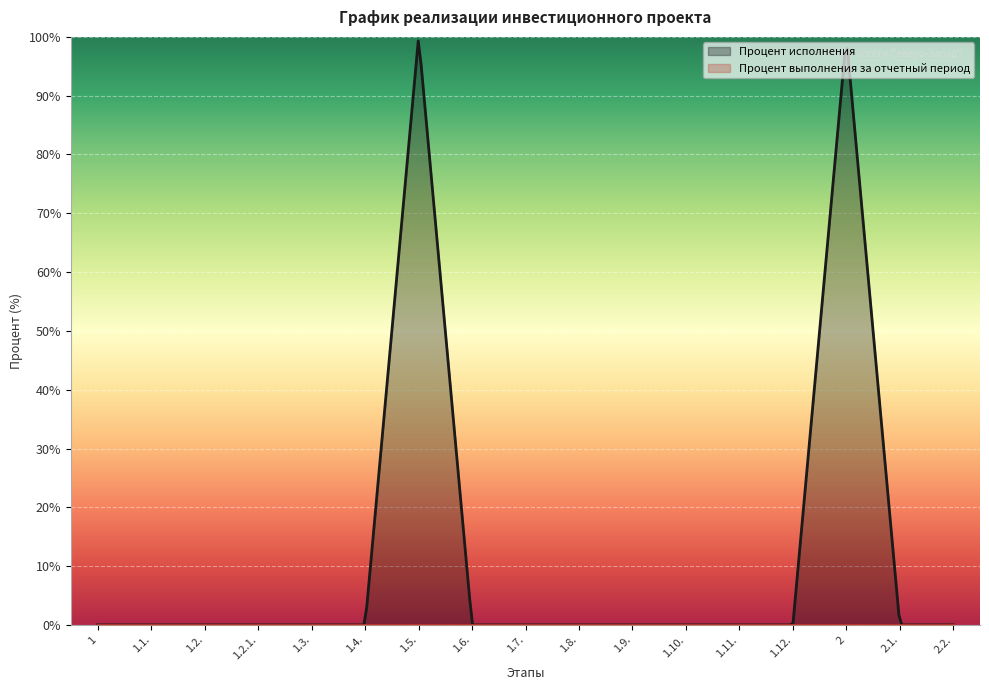

True or false: Процент выполнения за отчетный период and Процент исполнения intersect in this chart.

False